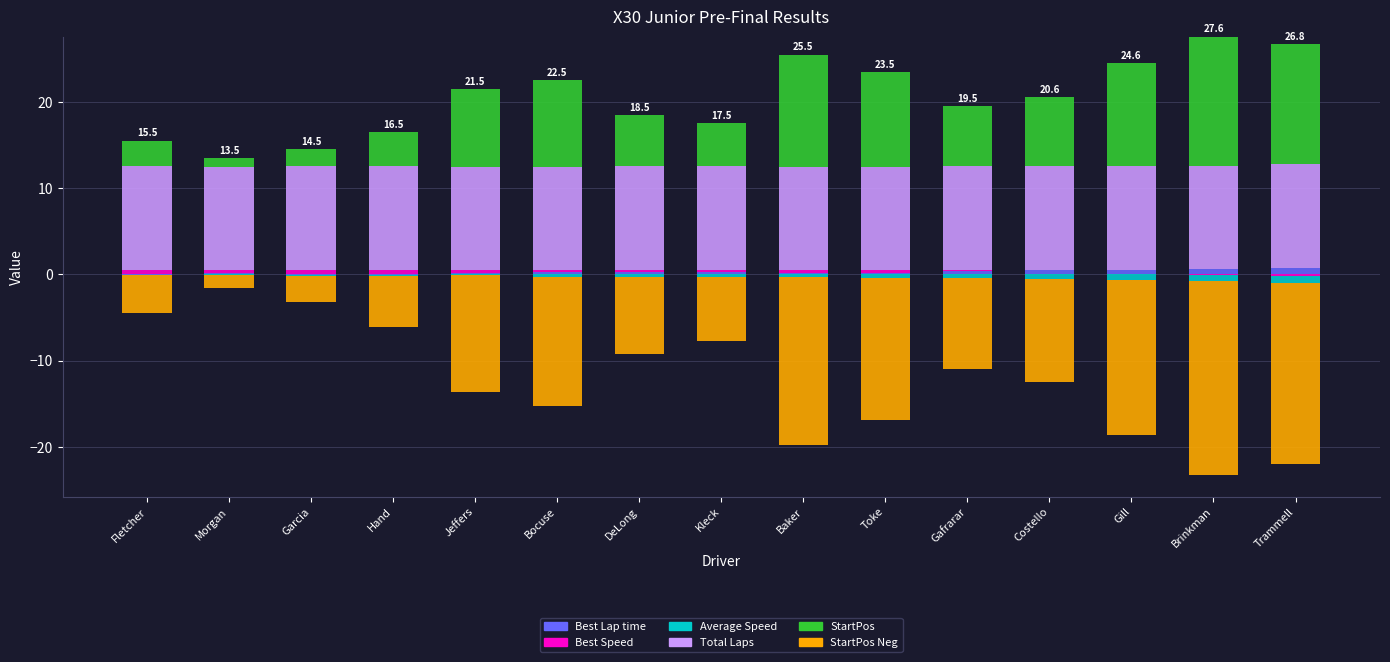

How many series are shown in this chart?

6